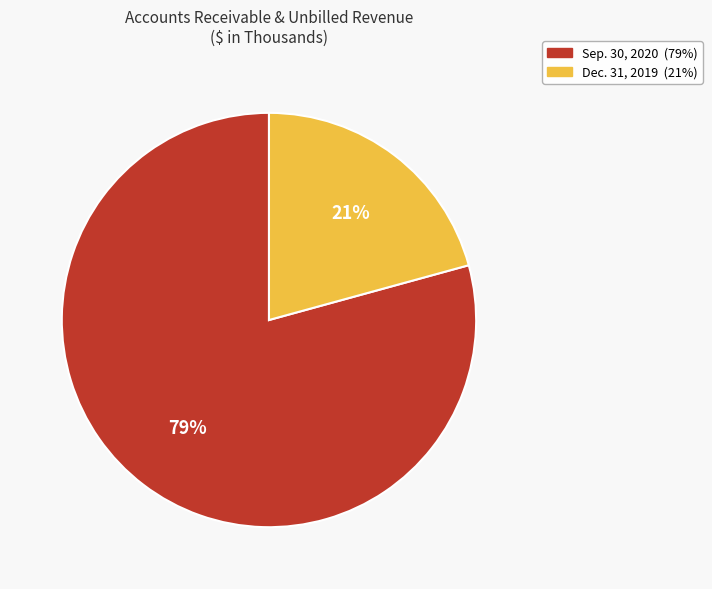

To the nearest percent, what is the average slice percentage?

50%